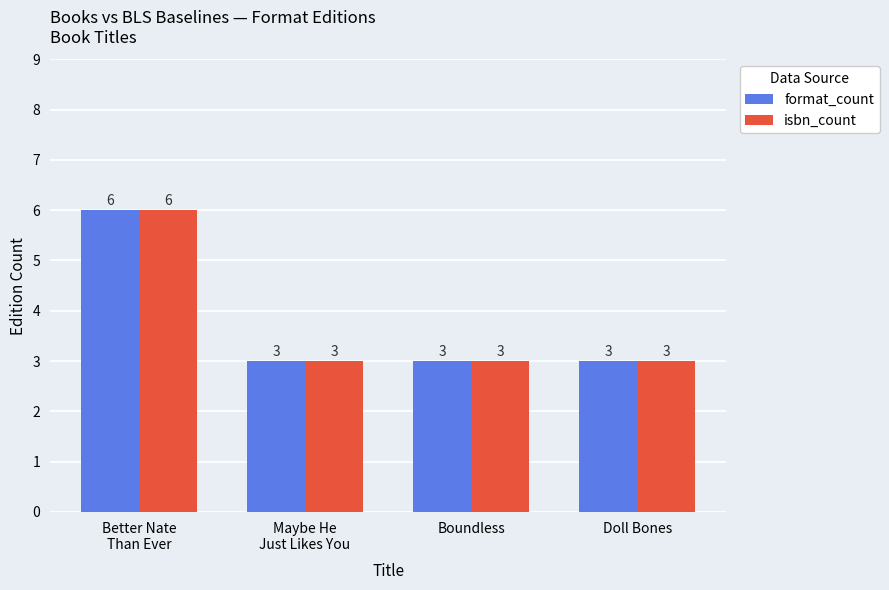

Reading left to right, list all the values displayed in this chart.

format_count: 6	3	3	3
isbn_count: 6	3	3	3